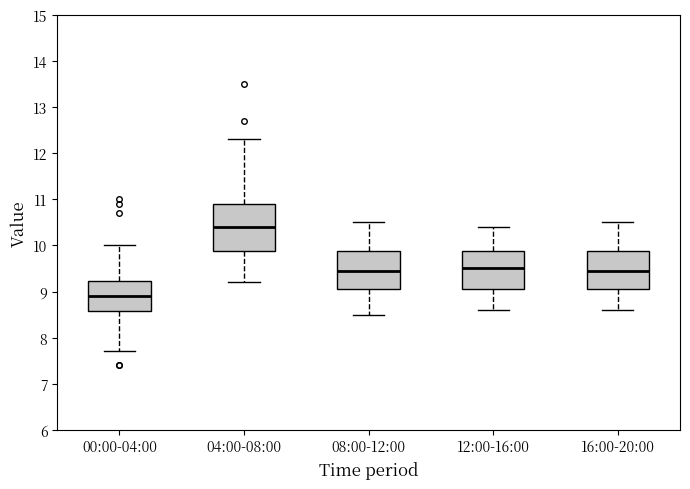

Which box's median line is the highest?

04:00-08:00